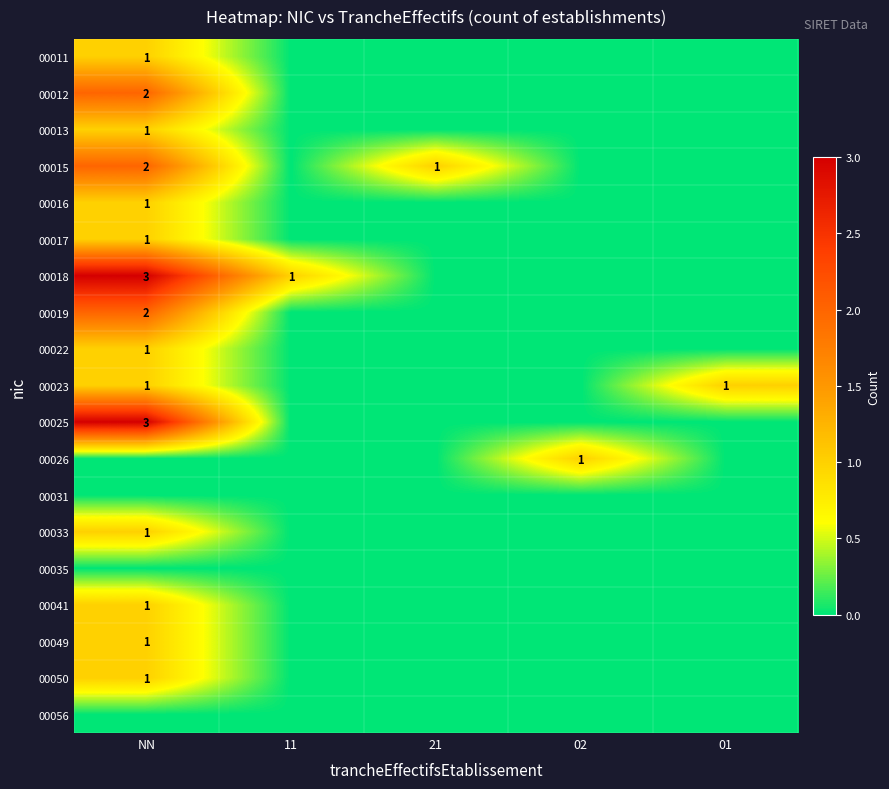

The value of 00023 at 01 is 1. True or false?

True